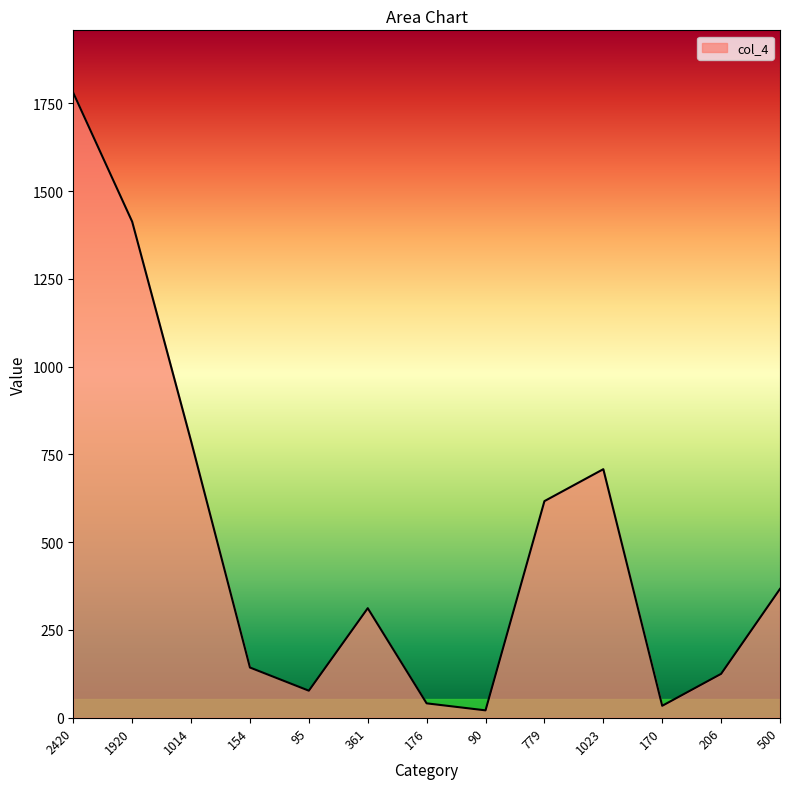

Is it true that the value at 500 is 367?

True